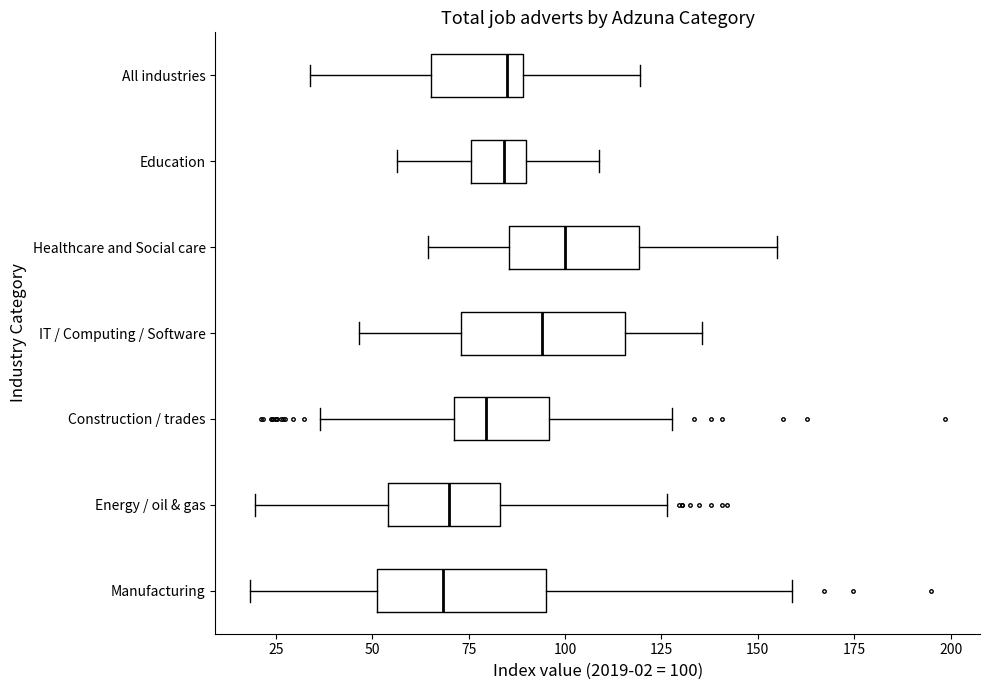

Reading bottom to top, transcribe this box plot: for each box, give where its median line is, the range the box spans, and where its two whiskers end, as read against the x-axis. The values are not printed on the chart, so give them approximately, as read against the axis.

Manufacturing: median 70, box 50 to 95, whiskers 20 to 160
Energy / oil & gas: median 70, box 55 to 85, whiskers 20 to 125
Construction / trades: median 80, box 70 to 95, whiskers 35 to 130
IT / Computing / Software: median 95, box 75 to 115, whiskers 45 to 135
Healthcare and Social care: median 100, box 85 to 120, whiskers 65 to 155
Education: median 85, box 75 to 90, whiskers 55 to 110
All industries: median 85, box 65 to 90, whiskers 35 to 120